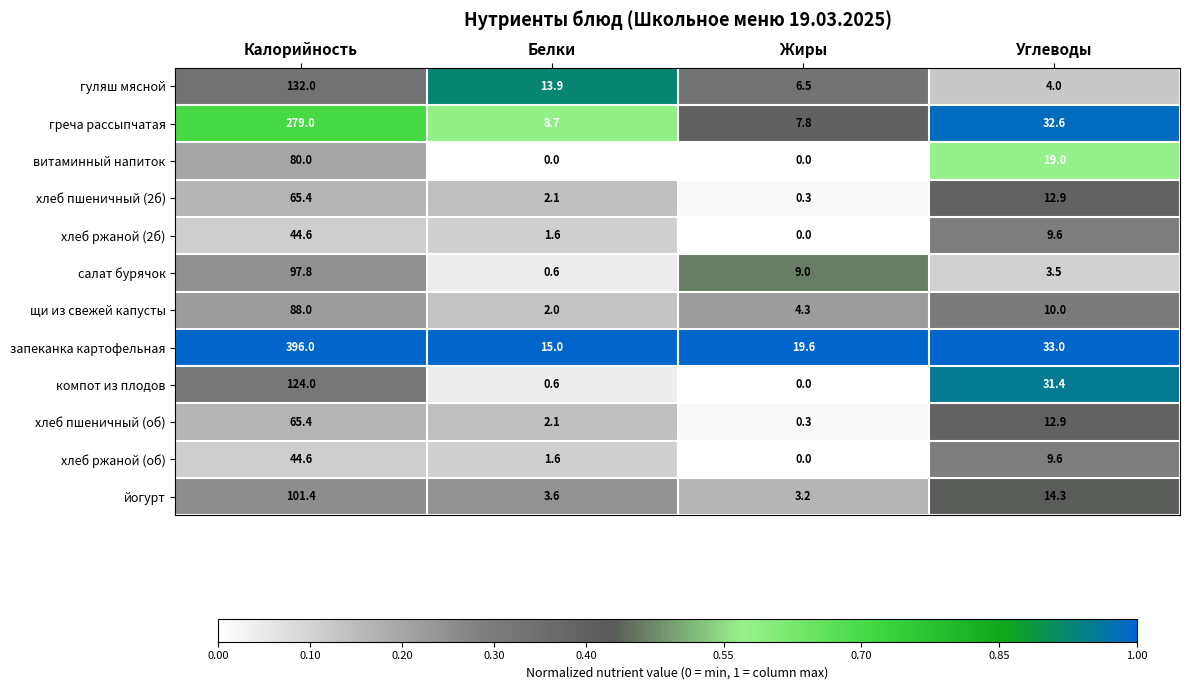

Where does the хлеб пшеничный (2б) series first go above 12?

Калорийность